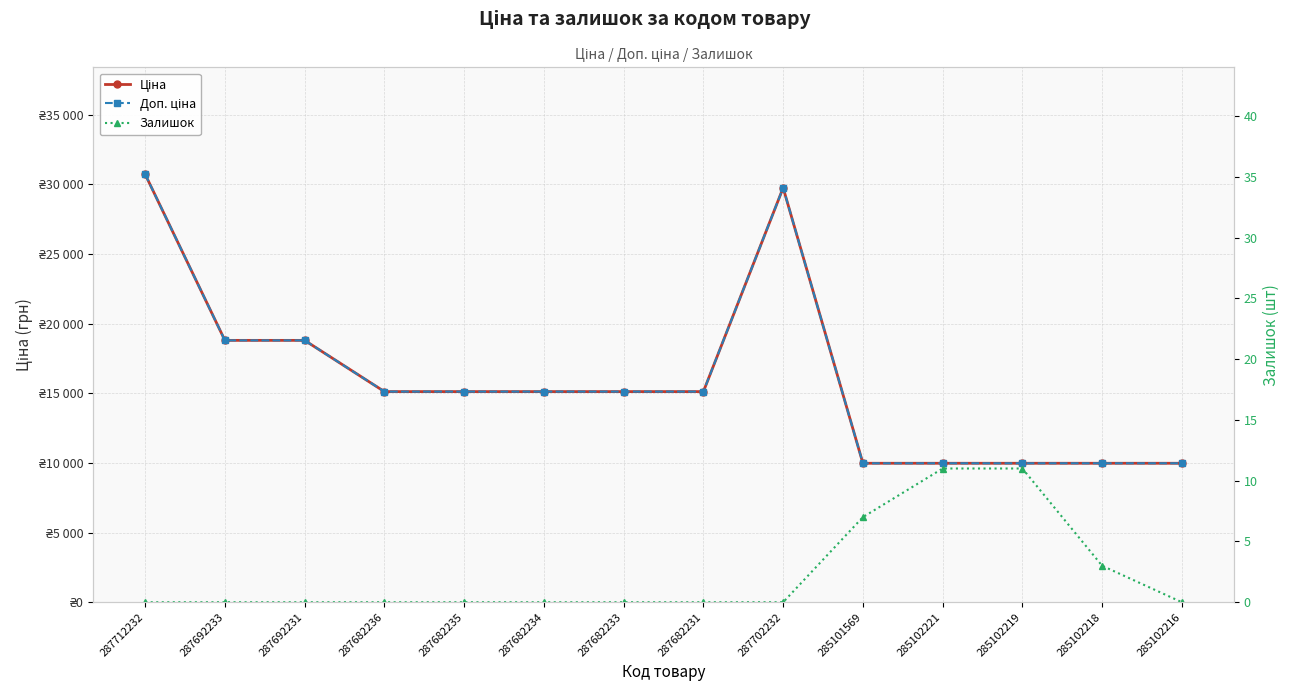

How many lines are shown in the chart?

3